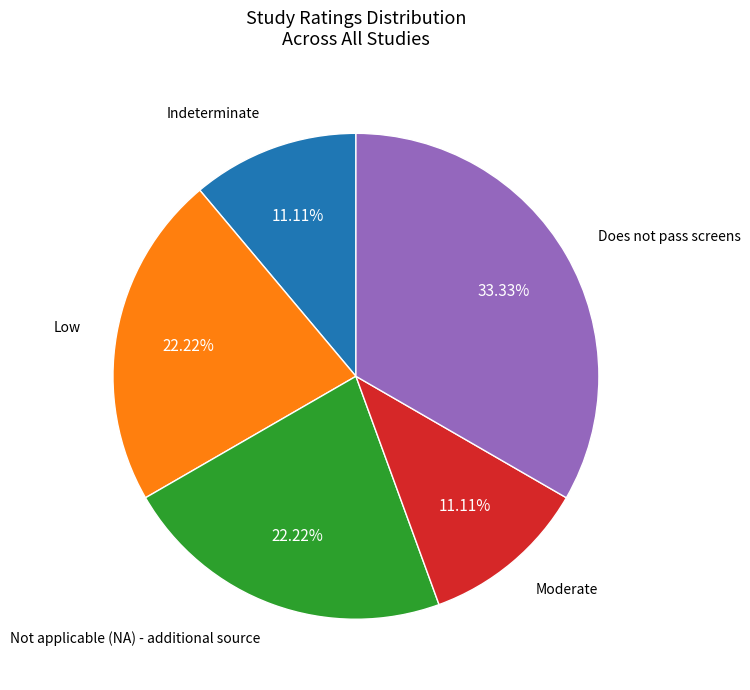

To the nearest percent, what is the average slice percentage?

20%